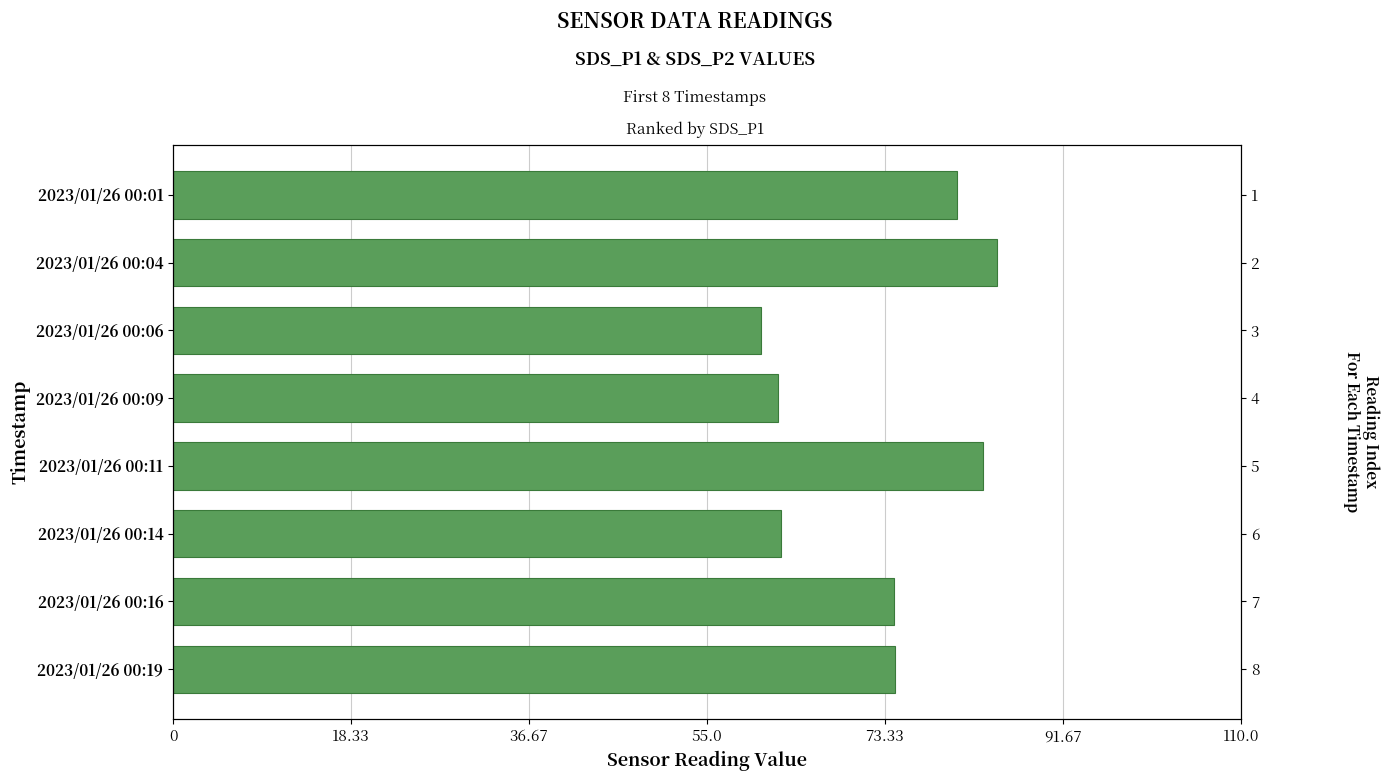

Are the bars horizontal?

Yes